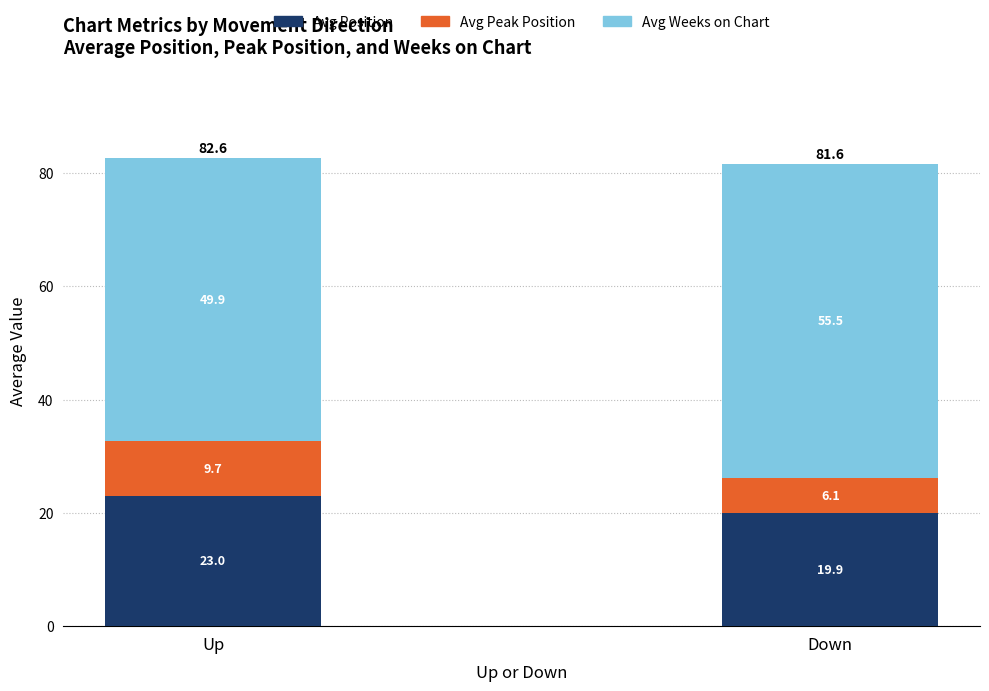

Is it true that Avg Position equals 19.9 at Down?

True